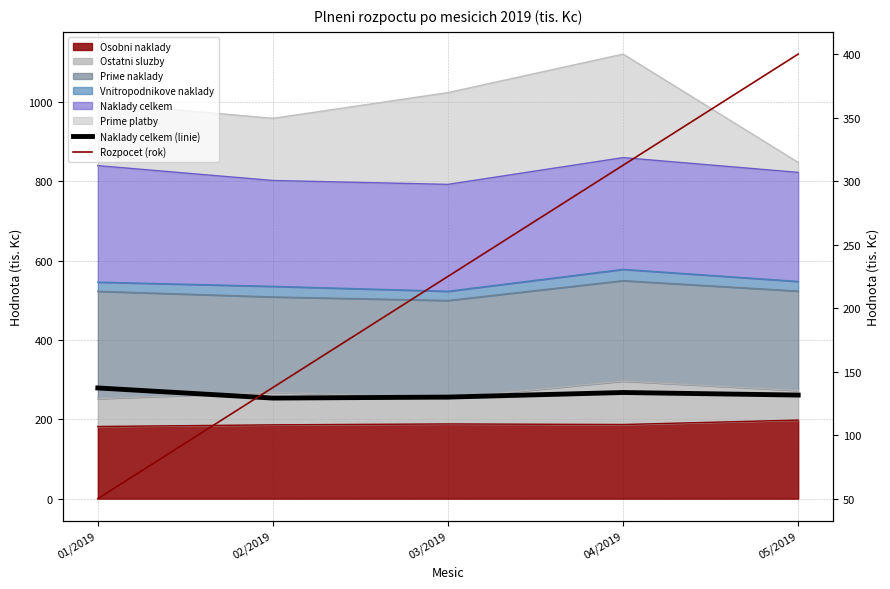

List the labels in order of Rozpocet (rok) value, smallest first.

01/2019, 02/2019, 03/2019, 04/2019, 05/2019